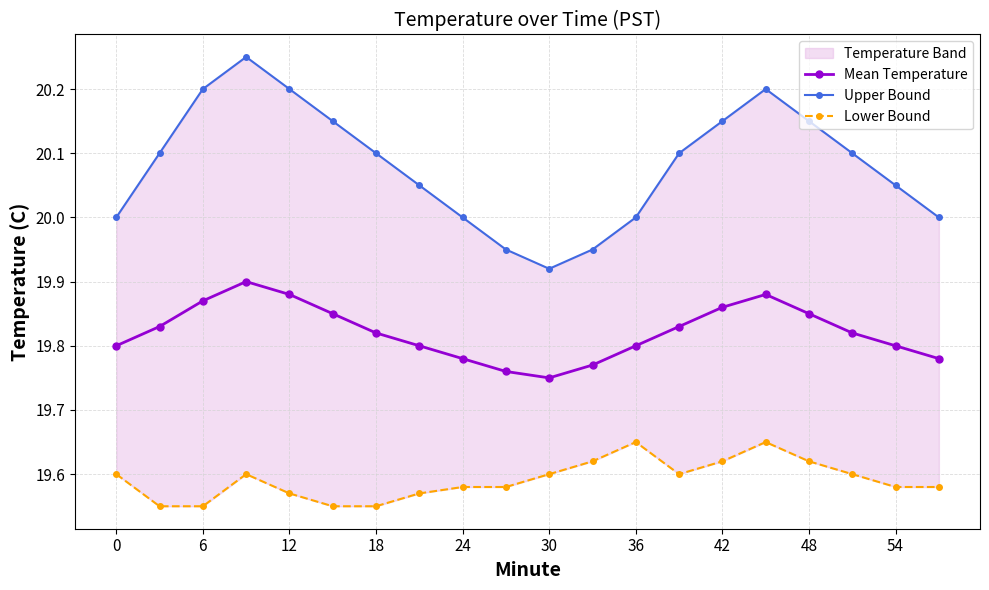

What is the total value across all series at 11?

59.3